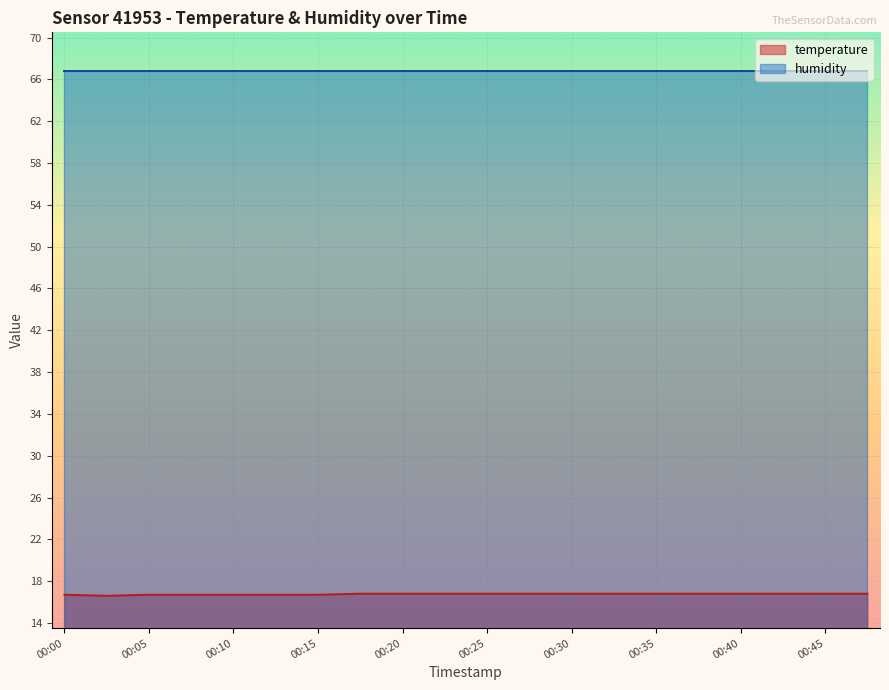

At which label is the value closest to 16?

00:03